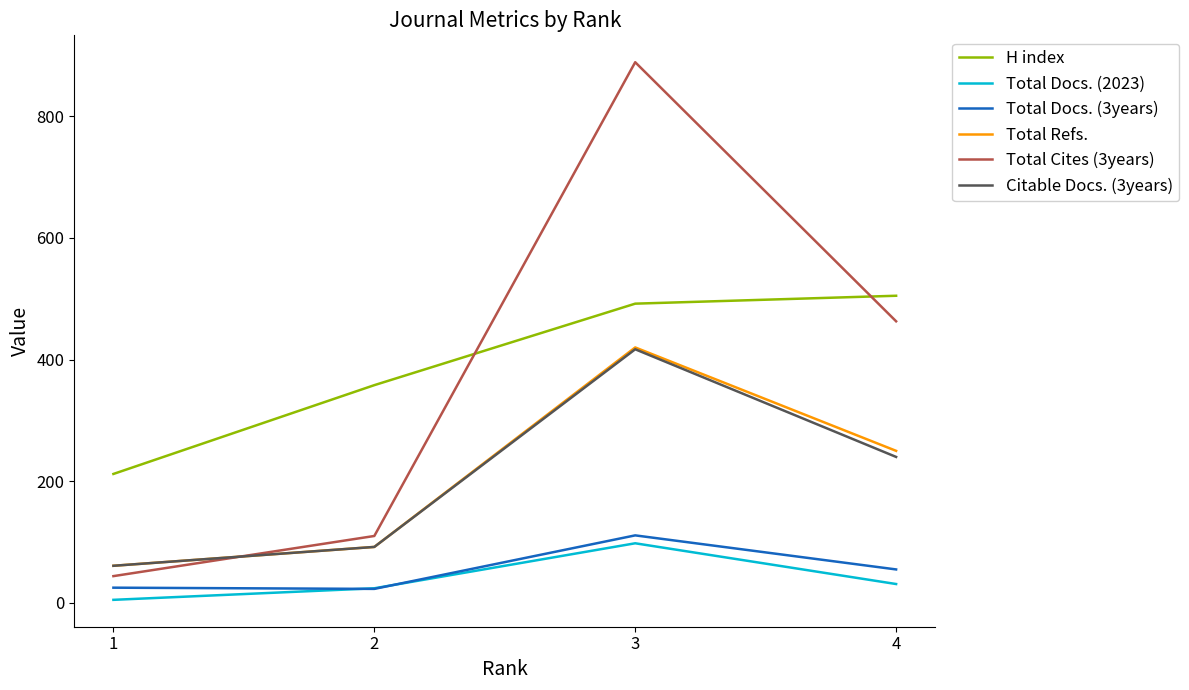

What is the difference between the second highest and second lowest values in the Total Refs. series?

158